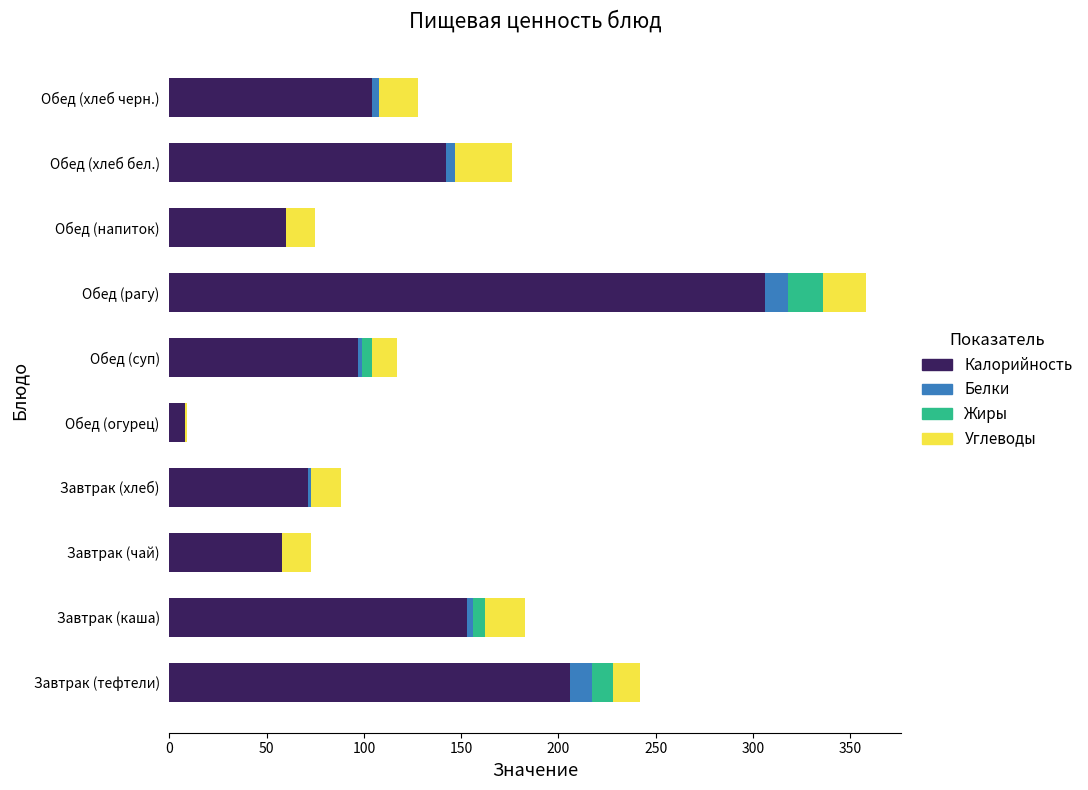

How many data points does each series have?

10